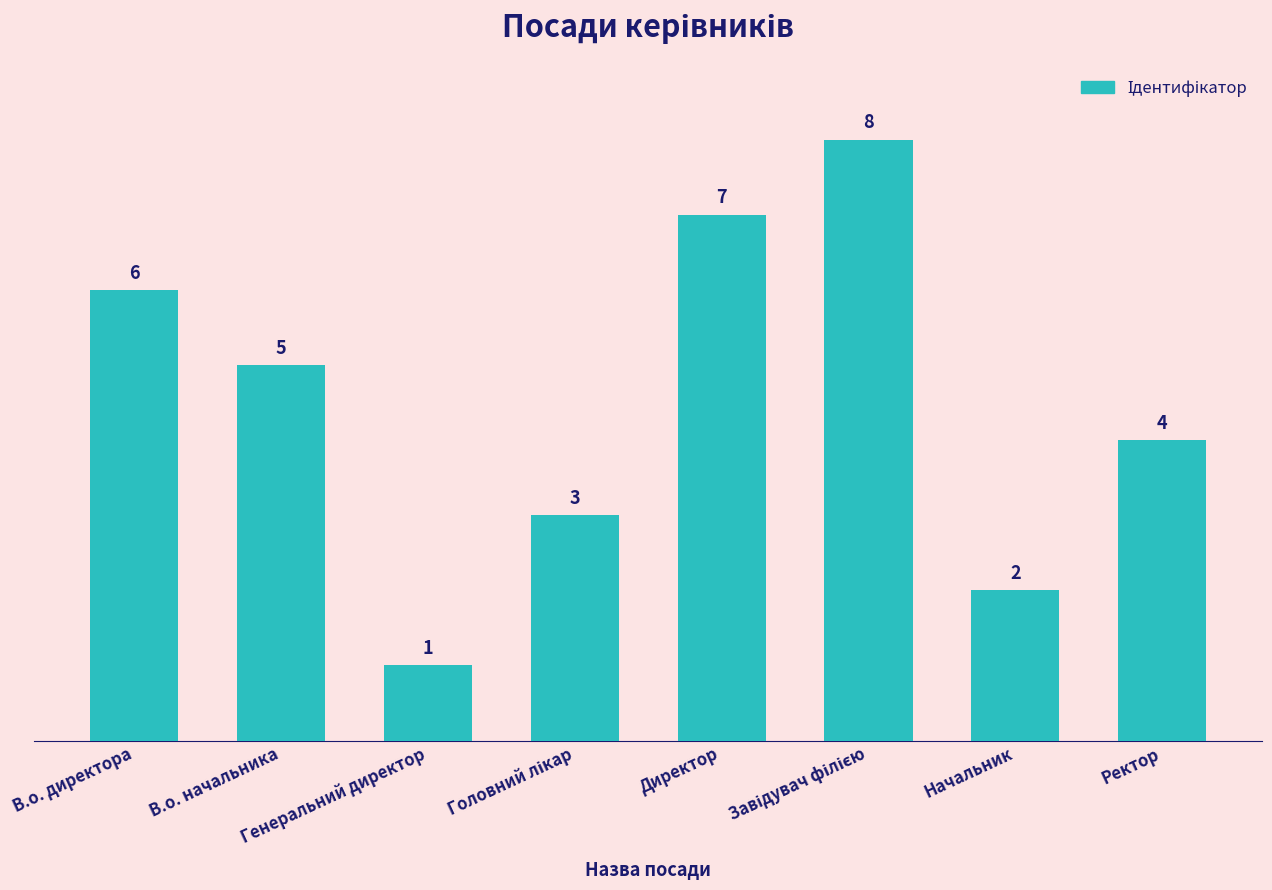

What is the difference between the maximum and second lowest values?

6